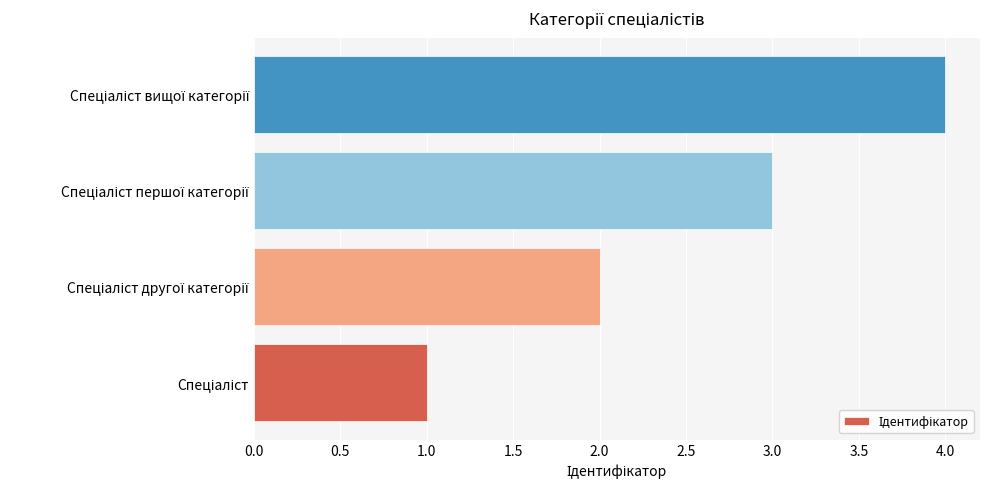

What is the sum of all values?

10